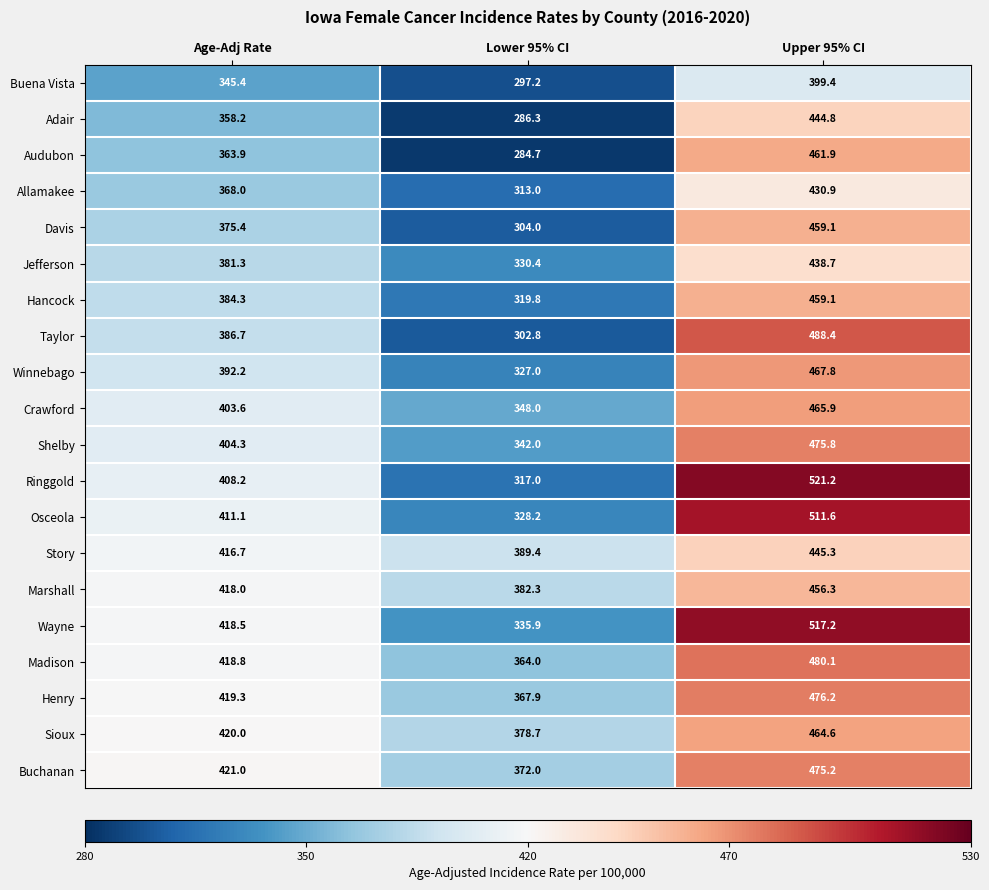

How many data points does each series have?

3